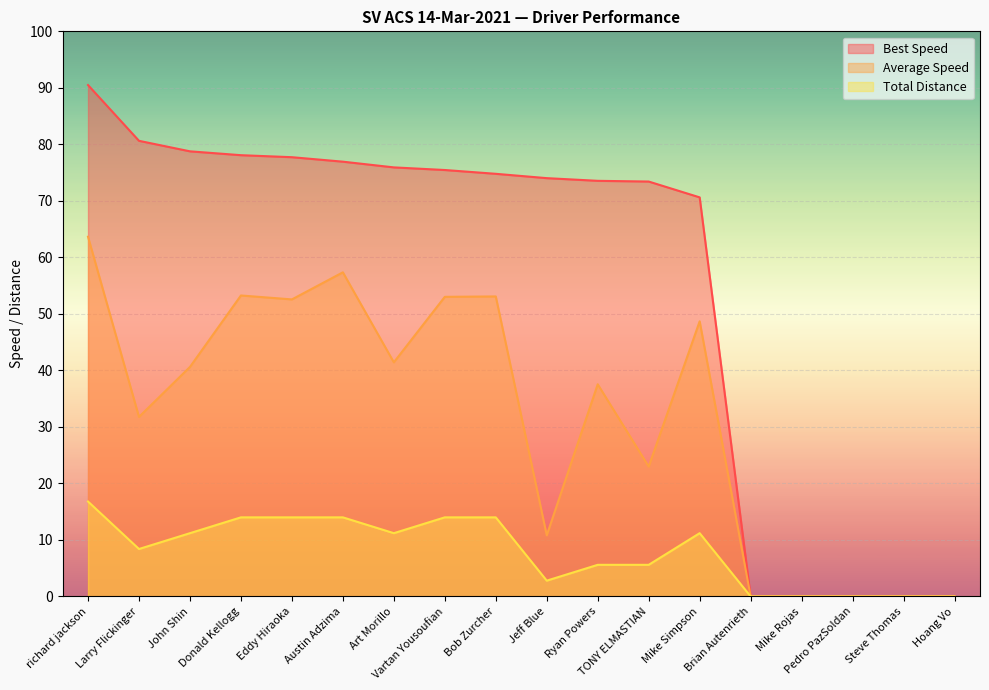

What is the difference between the maximum and minimum values in the Total Distance series?

16.8